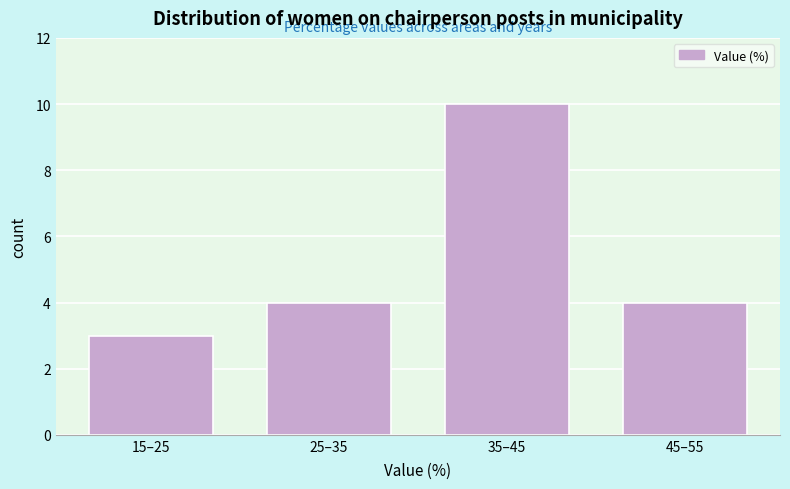

Reading left to right, extract all data points from this chart.

3	4	10	4